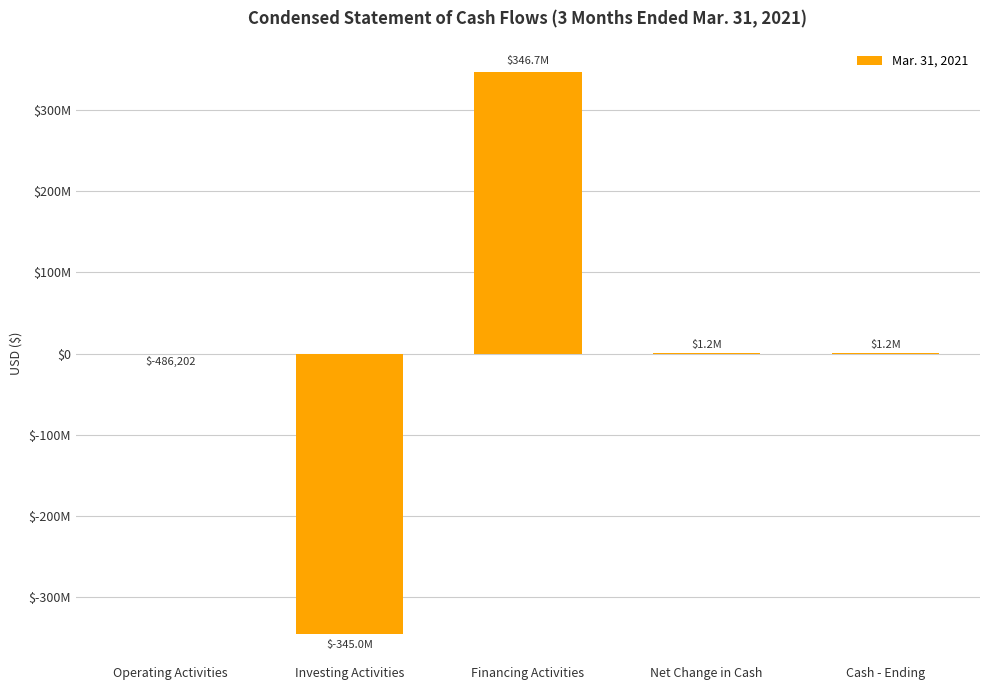

What value does the data have at Cash - Ending, to the nearest 100?

1181500